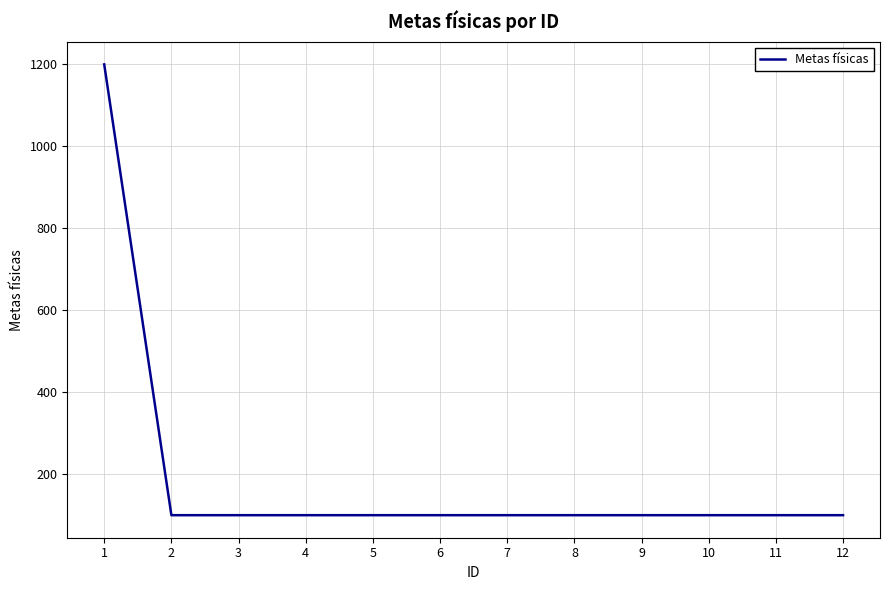

How many categories are shown in the chart?

12